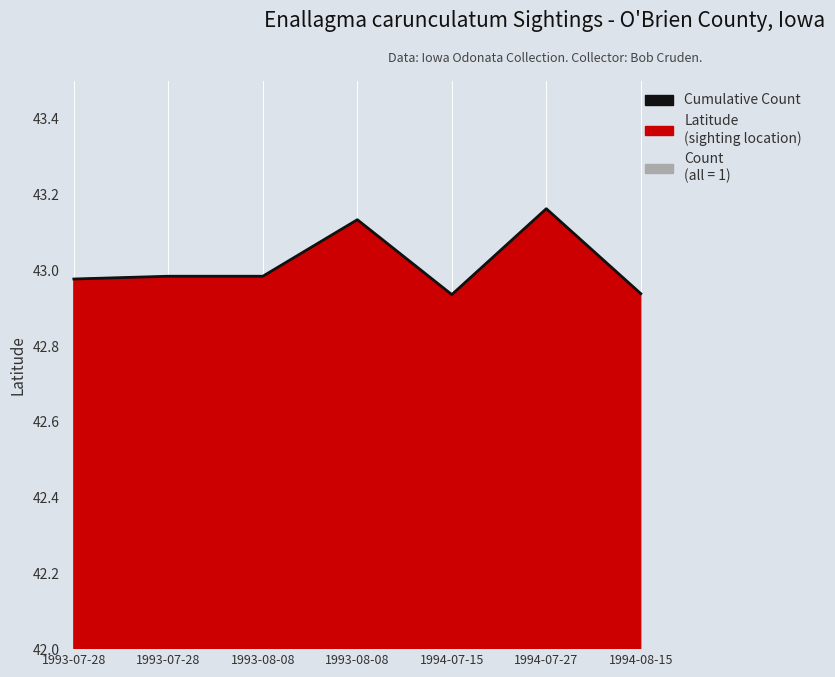

Rank the categories by value from highest to lowest.

1994-07-27, 1993-08-08, 1993-07-28, 1993-08-08, 1993-07-28, 1994-08-15, 1994-07-15